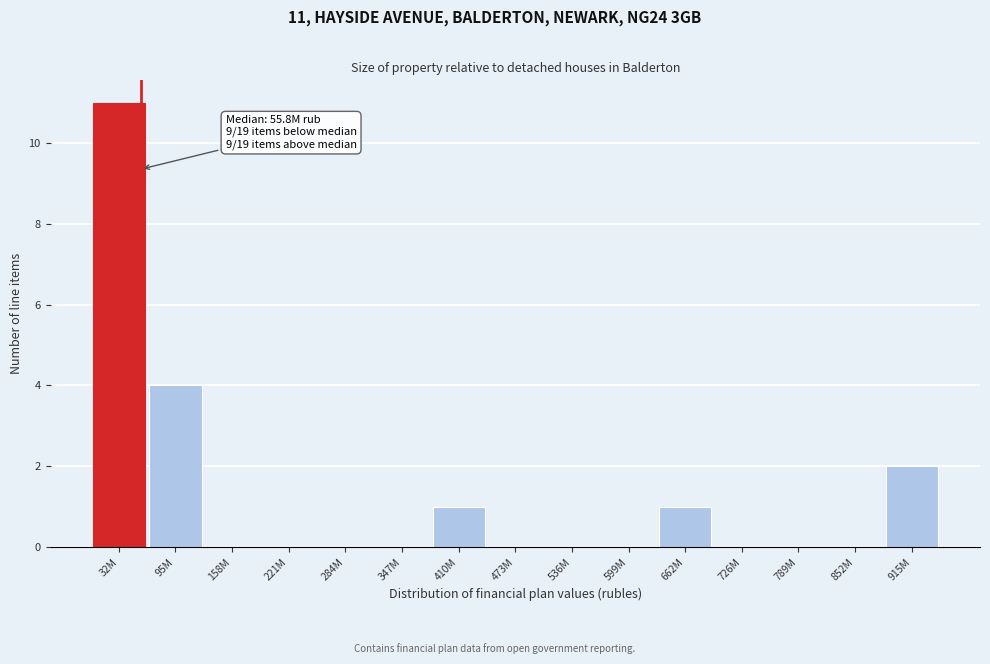

Reading left to right, transcribe all the data shown in this chart.

32M=11	95M=4	158M=0	221M=0	284M=0	347M=0	410M=1	473M=0	536M=0	599M=0	662M=1	726M=0	789M=0	852M=0	915M=2